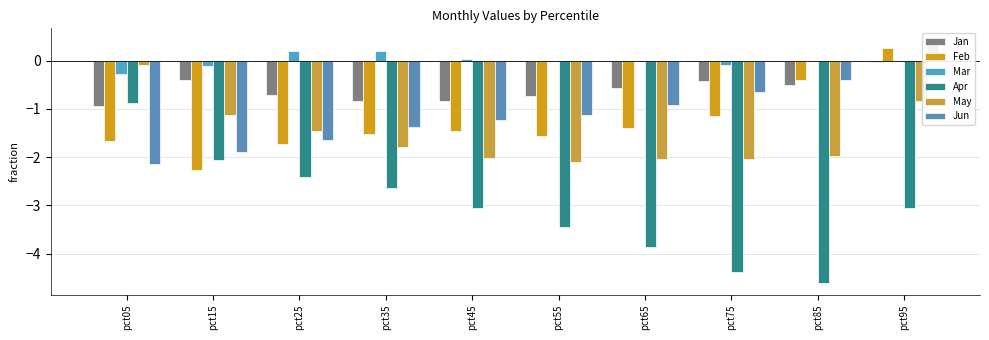

Reading right to left, transcribe all the data shown in this chart.

Jan: pct95=-0.0	pct85=-0.5	pct75=-0.4	pct65=-0.6	pct55=-0.7	pct45=-0.8	pct35=-0.8	pct25=-0.7	pct15=-0.4	pct05=-0.9
Feb: pct95=0.3	pct85=-0.4	pct75=-1.2	pct65=-1.4	pct55=-1.6	pct45=-1.5	pct35=-1.5	pct25=-1.7	pct15=-2.3	pct05=-1.7
Mar: pct95=-0.0	pct85=-0.0	pct75=-0.1	pct65=-0.0	pct55=-0.0	pct45=0.0	pct35=0.2	pct25=0.2	pct15=-0.1	pct05=-0.3
Apr: pct95=-3.1	pct85=-4.6	pct75=-4.4	pct65=-3.9	pct55=-3.5	pct45=-3.1	pct35=-2.6	pct25=-2.4	pct15=-2.1	pct05=-0.9
May: pct95=-0.8	pct85=-2.0	pct75=-2.0	pct65=-2.0	pct55=-2.1	pct45=-2.0	pct35=-1.8	pct25=-1.5	pct15=-1.1	pct05=-0.1
Jun: pct95=0.4	pct85=-0.4	pct75=-0.7	pct65=-0.9	pct55=-1.1	pct45=-1.2	pct35=-1.4	pct25=-1.6	pct15=-1.9	pct05=-2.1